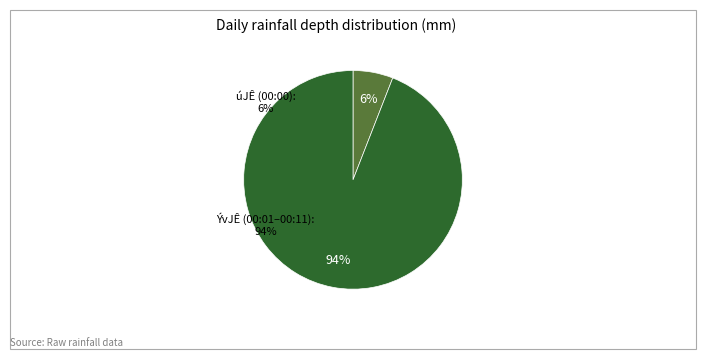

To the nearest percent, what is the average slice percentage?

50%